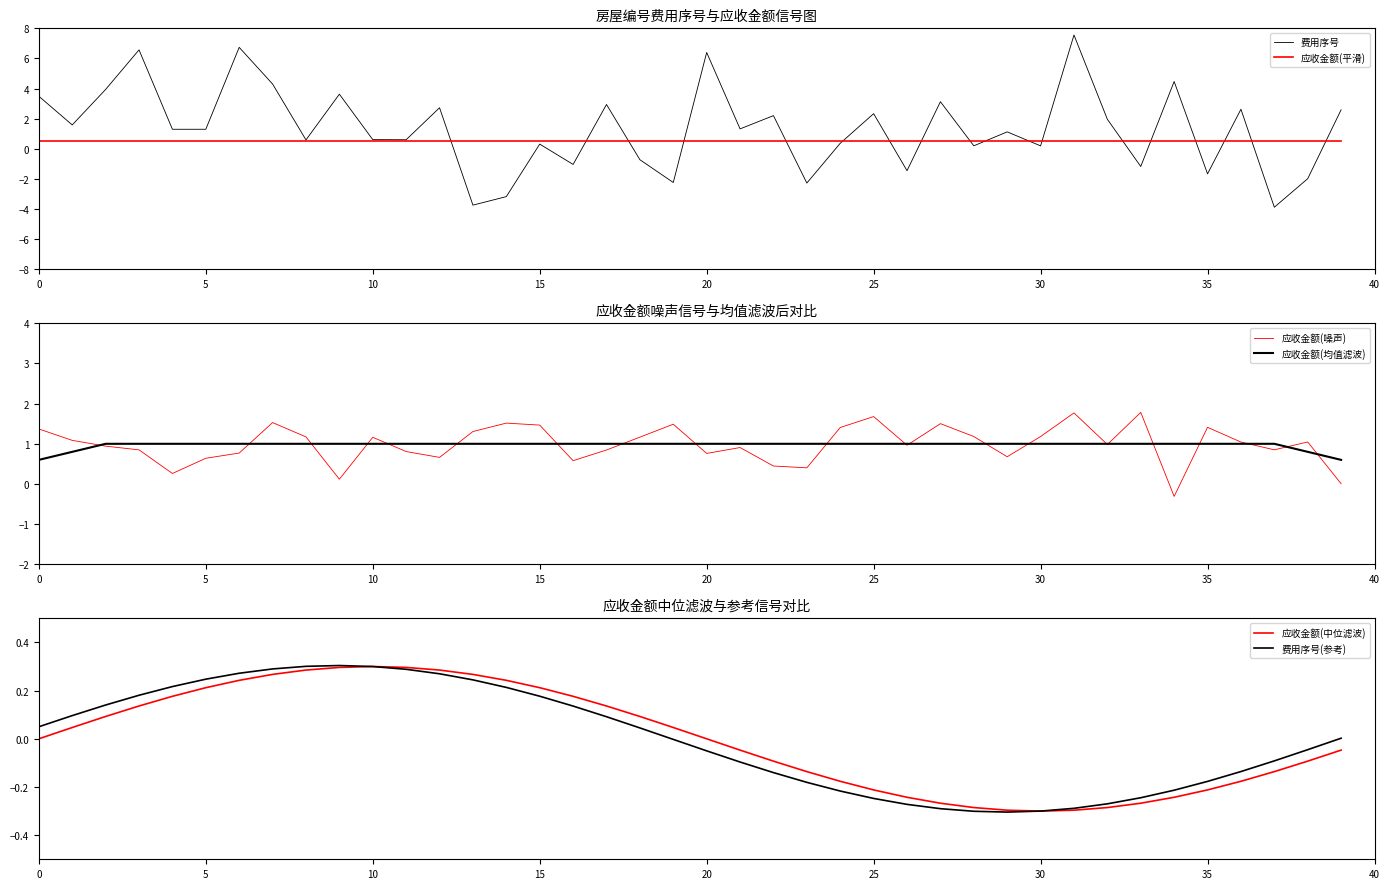

Reading left to right, extract all data points from this chart.

费用序号: 3.5	1.6	3.9	6.6	1.3	1.3	6.7	4.3	0.6	3.6	0.6	0.6	2.7	-3.7	-3.2	0.3	-1.0	2.9	-0.7	-2.2	6.4	1.3	2.2	-2.3	0.4	2.3	-1.5	3.1	0.2	1.1	0.2	7.6	2.0	-1.2	4.5	-1.7	2.6	-3.9	-2.0	2.6
应收金额(平滑): 0.5	0.5	0.5	0.5	0.5	0.5	0.5	0.5	0.5	0.5	0.5	0.5	0.5	0.5	0.5	0.5	0.5	0.5	0.5	0.5	0.5	0.5	0.5	0.5	0.5	0.5	0.5	0.5	0.5	0.5	0.5	0.5	0.5	0.5	0.5	0.5	0.5	0.5	0.5	0.5
应收金额(噪声): 1.4	1.1	0.9	0.8	0.3	0.6	0.8	1.5	1.2	0.1	1.2	0.8	0.7	1.3	1.5	1.5	0.6	0.8	1.2	1.5	0.8	0.9	0.4	0.4	1.4	1.7	1.0	1.5	1.2	0.7	1.2	1.8	1.0	1.8	-0.3	1.4	1.0	0.9	1.0	0.0
应收金额(均值滤波): 0.6	0.8	1.0	1.0	1.0	1.0	1.0	1.0	1.0	1.0	1.0	1.0	1.0	1.0	1.0	1.0	1.0	1.0	1.0	1.0	1.0	1.0	1.0	1.0	1.0	1.0	1.0	1.0	1.0	1.0	1.0	1.0	1.0	1.0	1.0	1.0	1.0	1.0	0.8	0.6
应收金额(中位滤波): 0.0	0.0	0.1	0.1	0.2	0.2	0.2	0.3	0.3	0.3	0.3	0.3	0.3	0.3	0.2	0.2	0.2	0.1	0.1	0.0	0.0	-0.0	-0.1	-0.1	-0.2	-0.2	-0.2	-0.3	-0.3	-0.3	-0.3	-0.3	-0.3	-0.3	-0.2	-0.2	-0.2	-0.1	-0.1	-0.0
费用序号(参考): 0.1	0.1	0.1	0.2	0.2	0.2	0.3	0.3	0.3	0.3	0.3	0.3	0.3	0.2	0.2	0.2	0.1	0.1	0.0	-0.0	-0.0	-0.1	-0.1	-0.2	-0.2	-0.2	-0.3	-0.3	-0.3	-0.3	-0.3	-0.3	-0.3	-0.2	-0.2	-0.2	-0.1	-0.1	-0.0	0.0